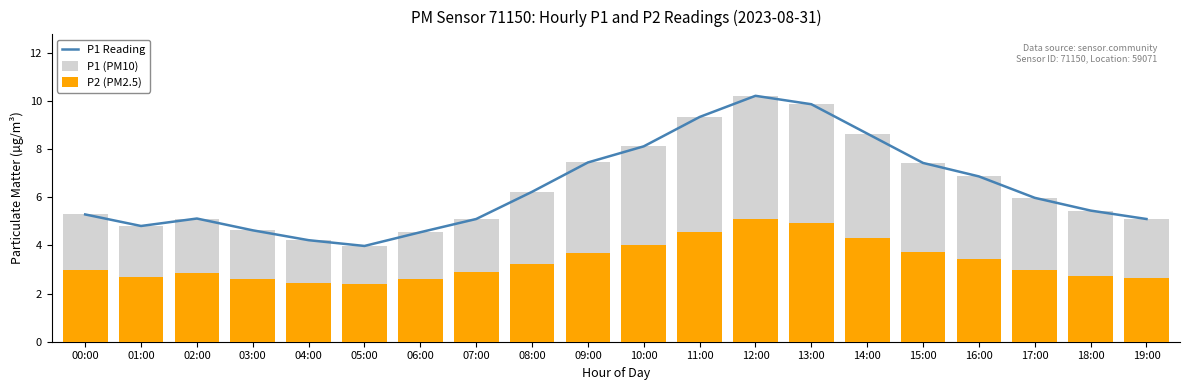

What is the label of the 12th bar from the left?

11:00